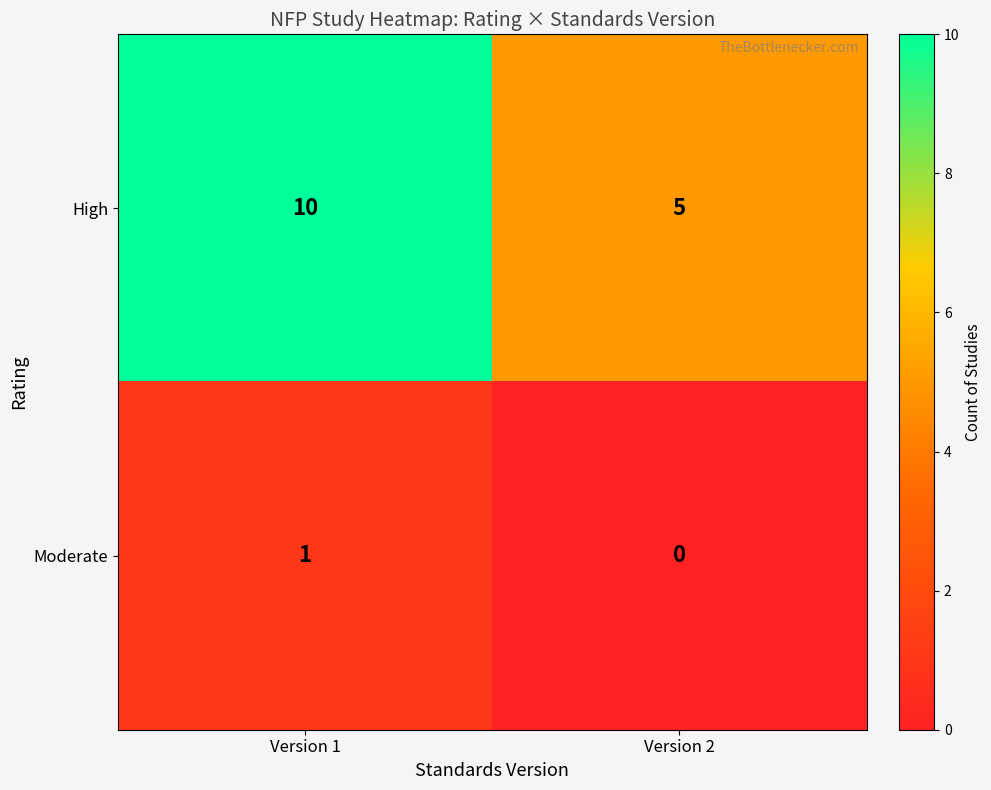

Reading left to right, transcribe all the data shown in this chart.

High: 10	5
Moderate: 1	0